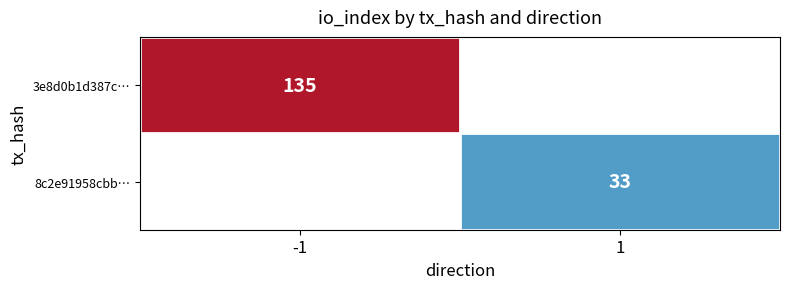

The 8c2e91958cbb… series shows 33 at 1. True or false?

True